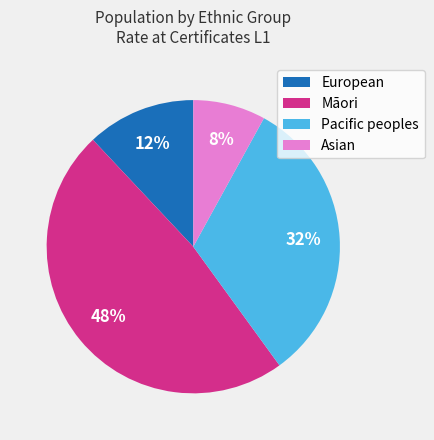

To the nearest percent, what is the difference between the largest and smallest slice percentages?

40%